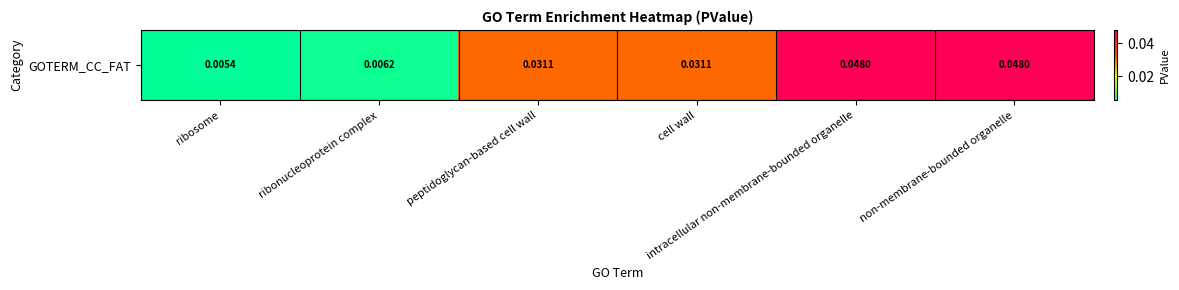

The chart shows a value of 0.0 at peptidoglycan-based cell wall. True or false?

False